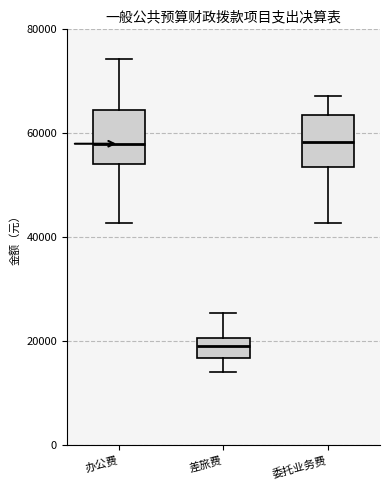

Which box's median line is the lowest?

差旅费